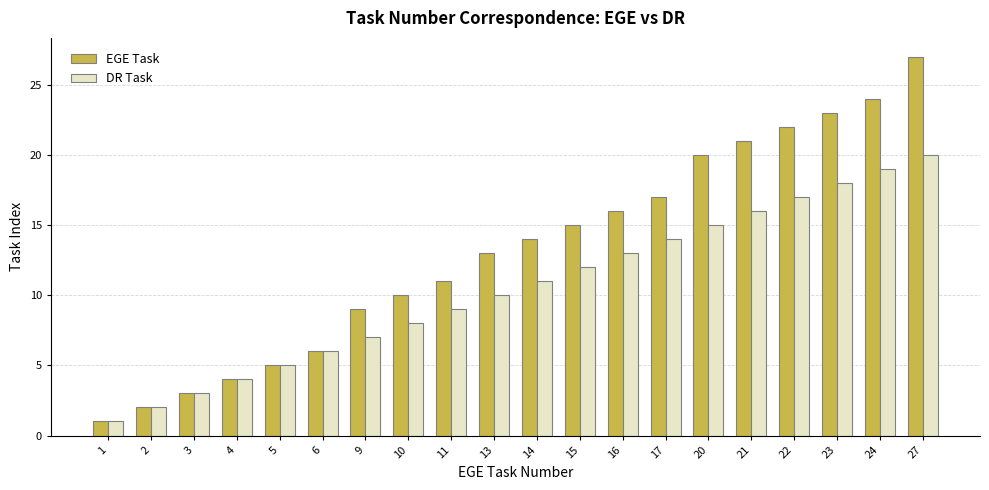

What is the value of the EGE Task bar at the 9th from the left?

11